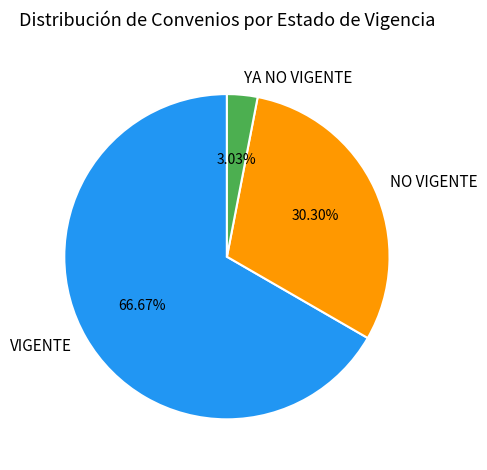

Which slice is the largest?

VIGENTE